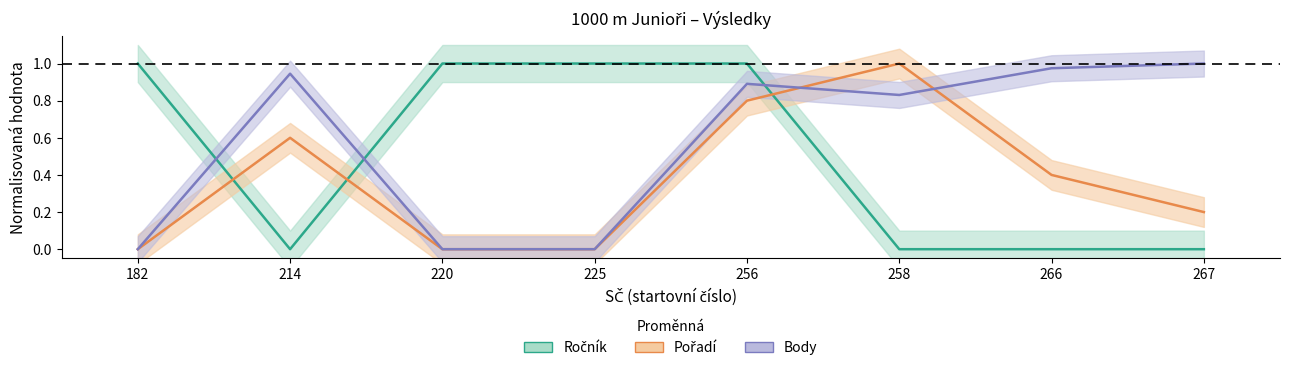

Reading left to right, list all the values displayed in this chart.

Ročník: 1.0	0.0	1.0	1.0	1.0	0.0	0.0	0.0
Pořadí: 0.0	0.6	0.0	0.0	0.8	1.0	0.4	0.2
Body: 0.0	0.9	0.0	0.0	0.9	0.8	1.0	1.0